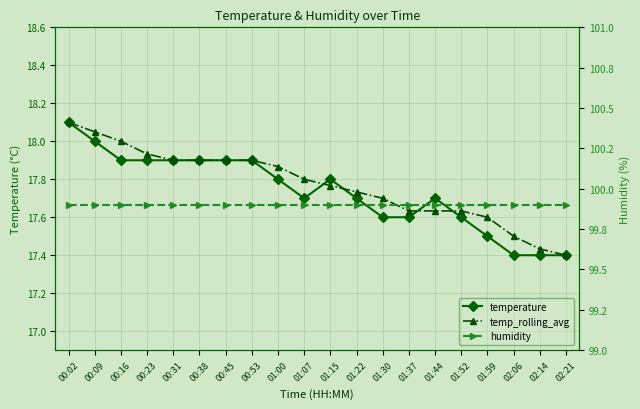

Rank the series by their maximum value, from lowest to highest.

temperature, temp_rolling_avg, humidity